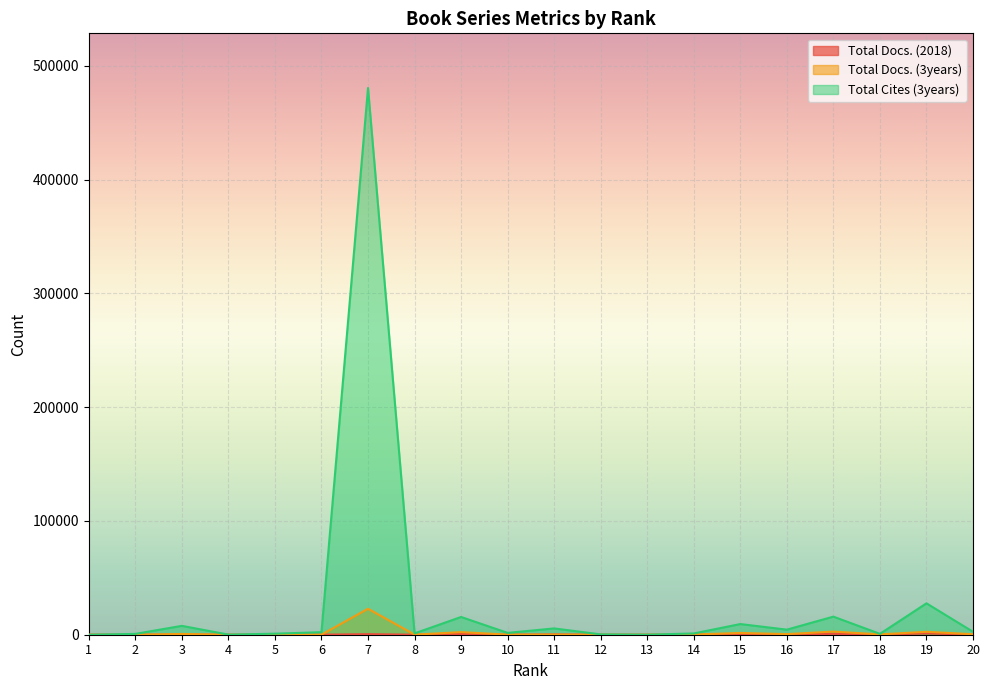

True or false: Total Docs. (2018) has a value of 350 at 3.

False